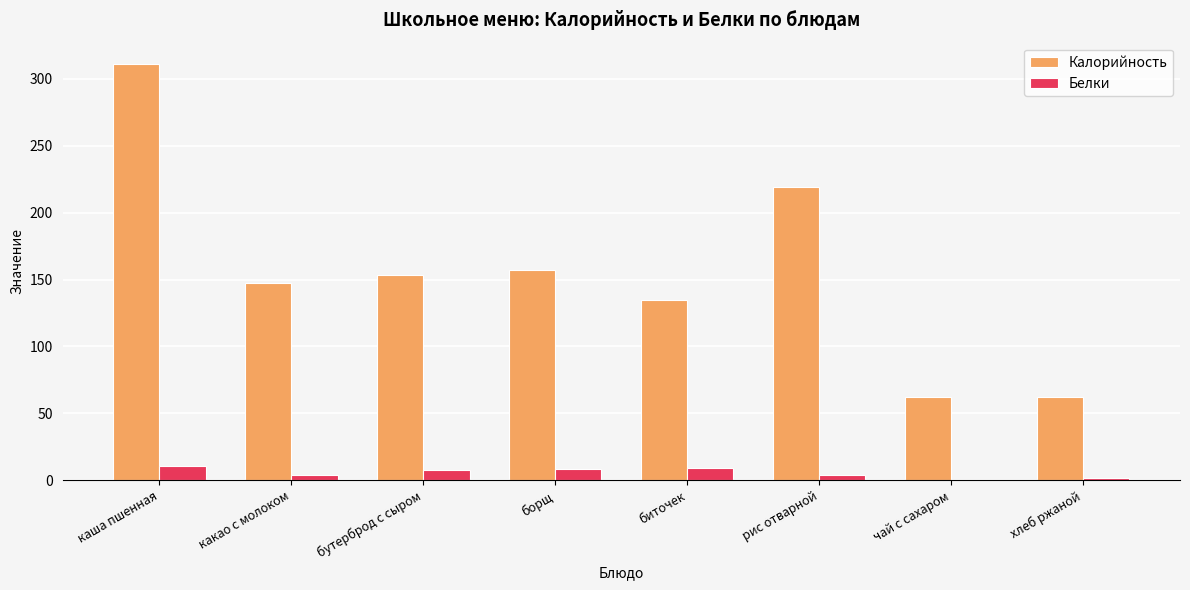

At which category is the sum across all series the highest?

каша пшенная